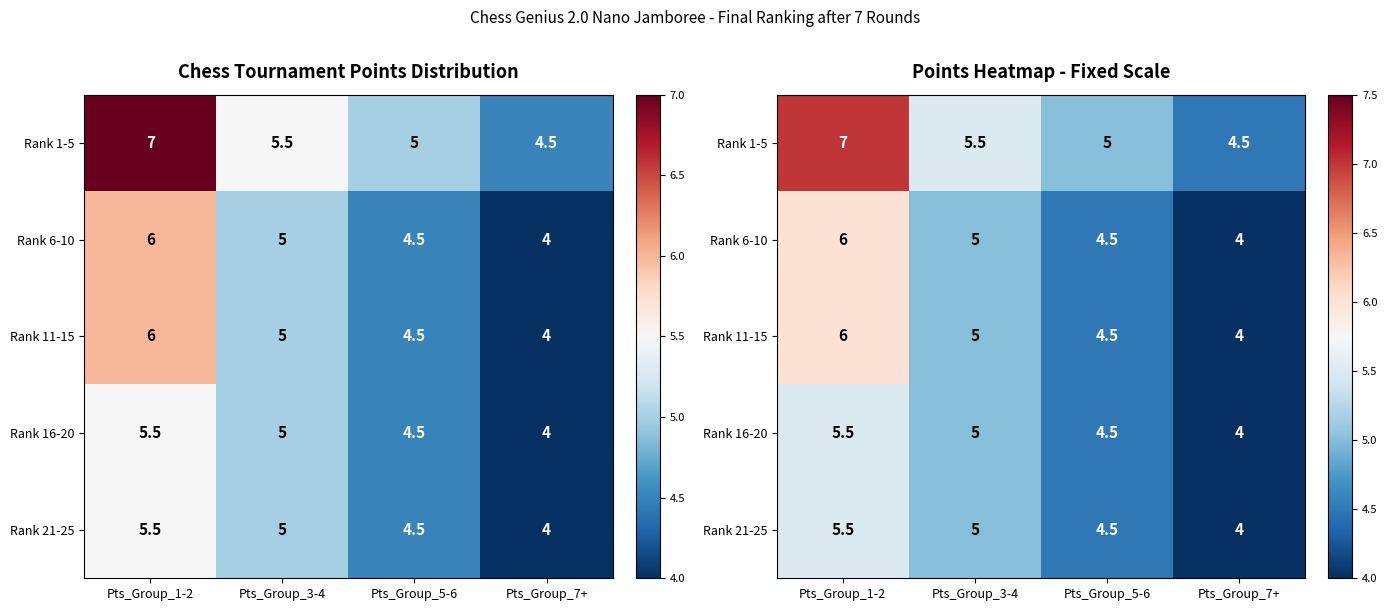

The Rank 1-5 series shows 3.1 at Pts_Group_5-6. True or false?

False